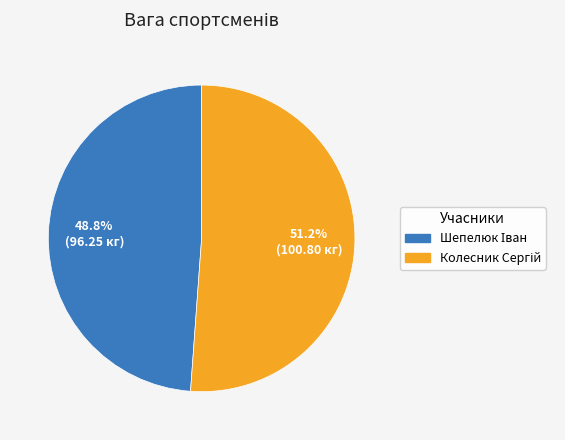

To the nearest percent, what is the average slice percentage?

50%